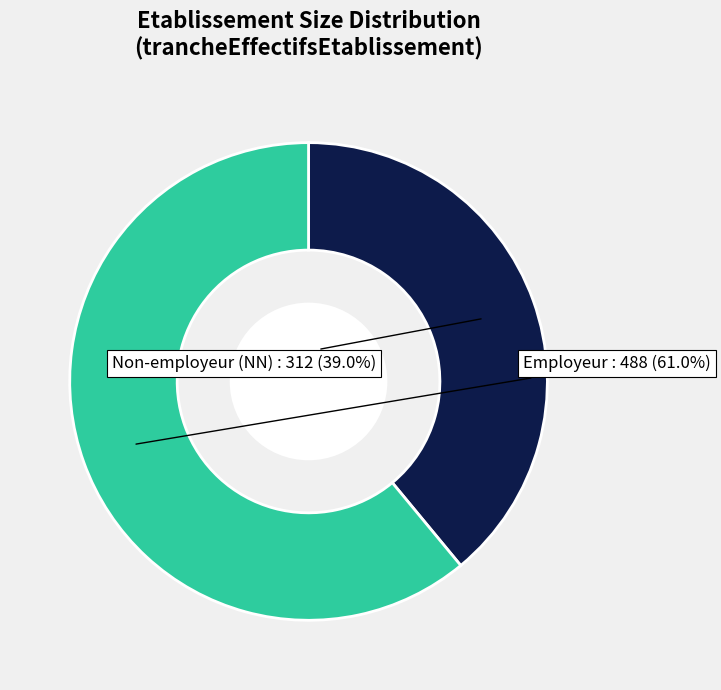

Is there any slice that represents more than half of the pie?

Yes